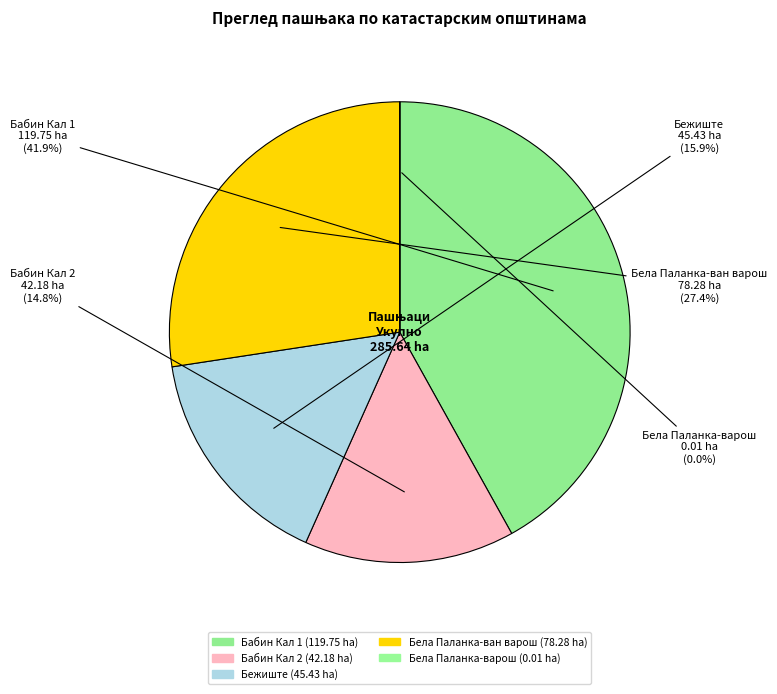

Which category has the biggest portion of the pie?

Бабин Кал 1